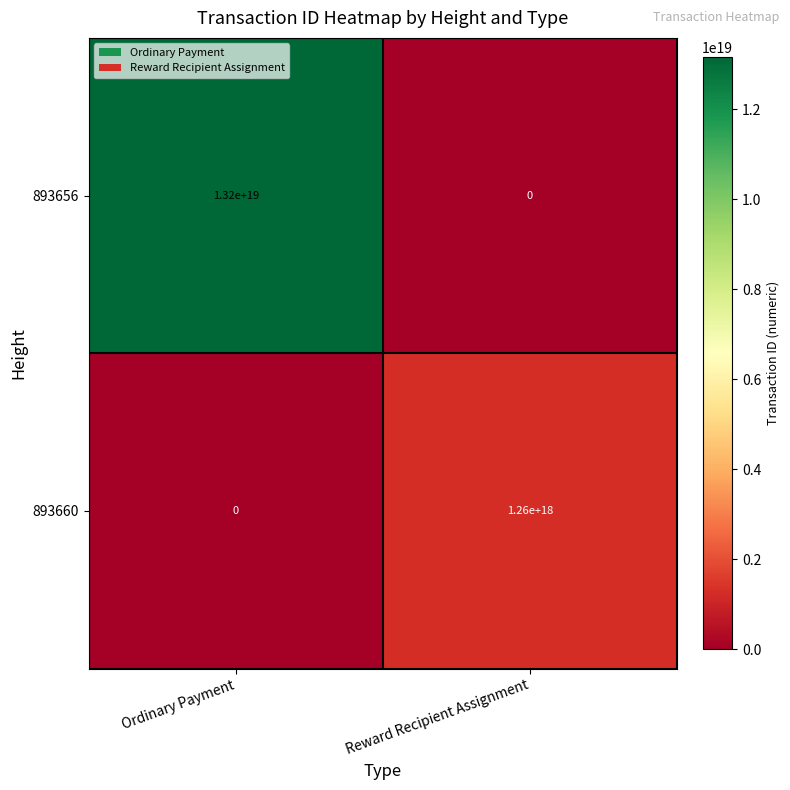

At which label is 893660 closest to 630000000000000000?

Ordinary Payment